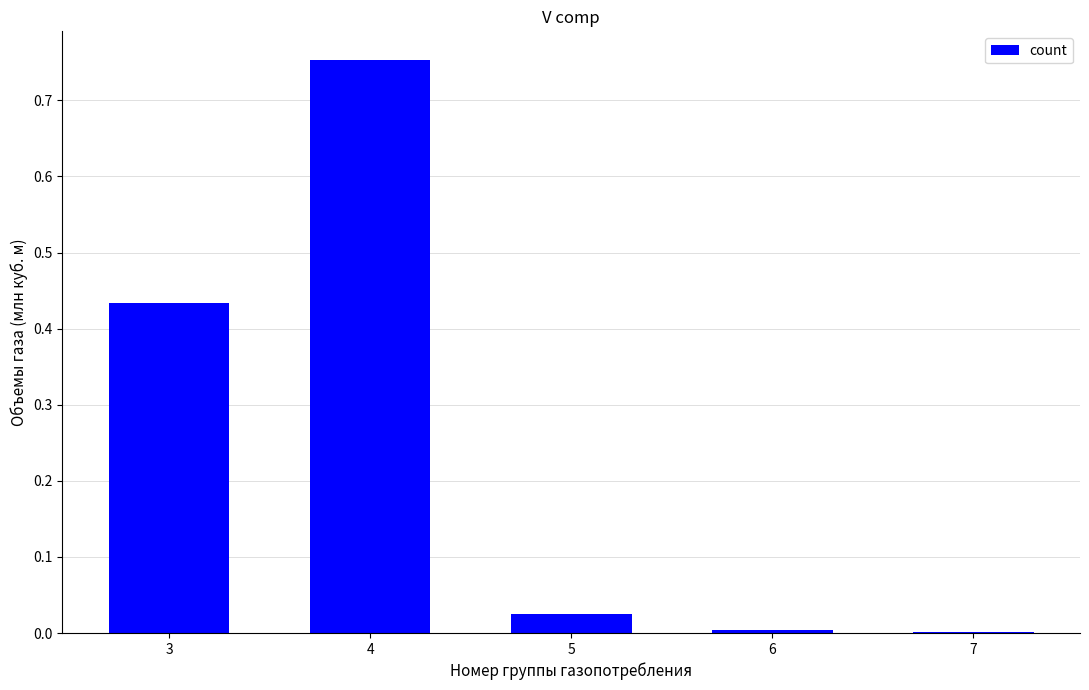

The chart shows a value of 0.0 at 6. True or false?

True